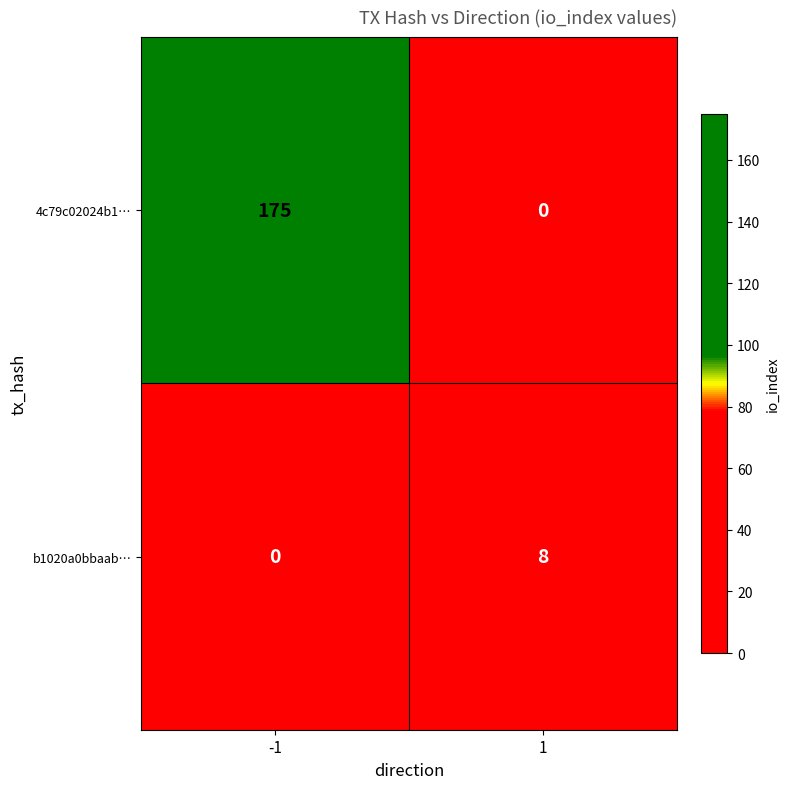

What is the average value of the 4c79c02024b1… series?

88